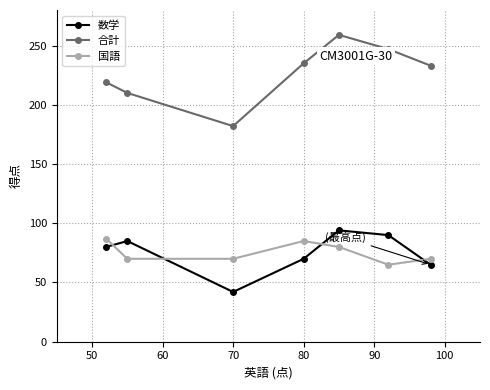

How many interior local valleys does the 数学 series have?

1